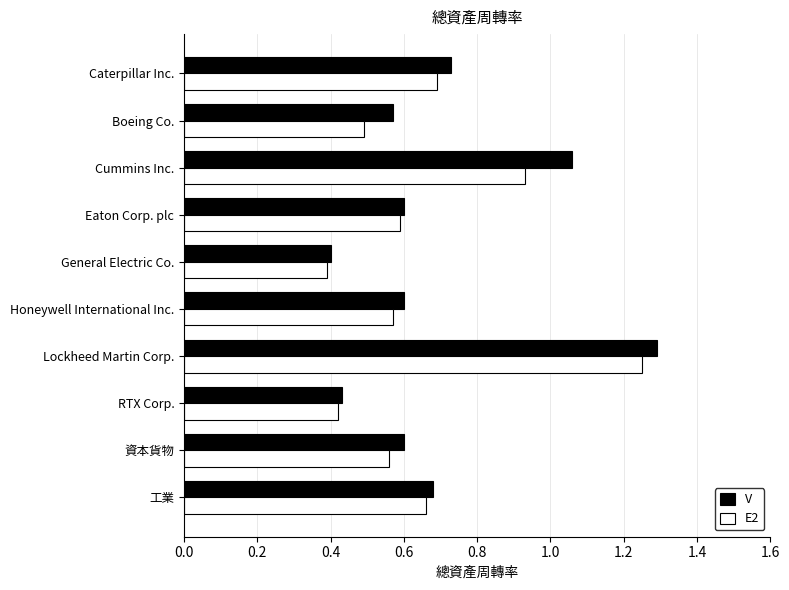

True or false: E2 has a value of 0.5 at Boeing Co..

True